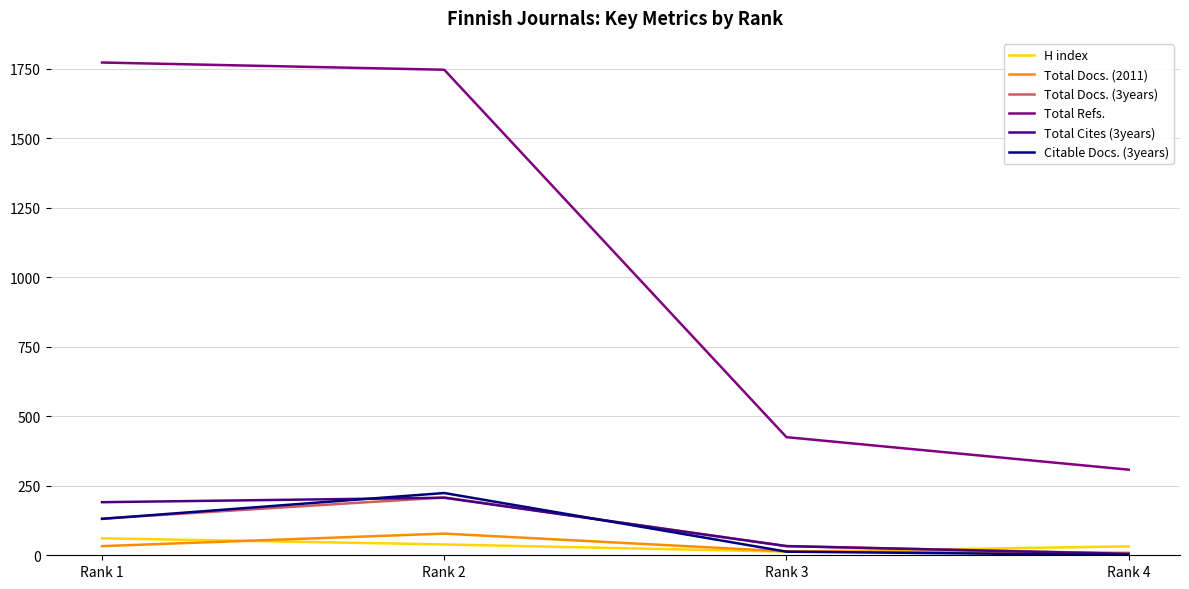

True or false: Total Cites (3years) and Total Refs. cross at least once.

False